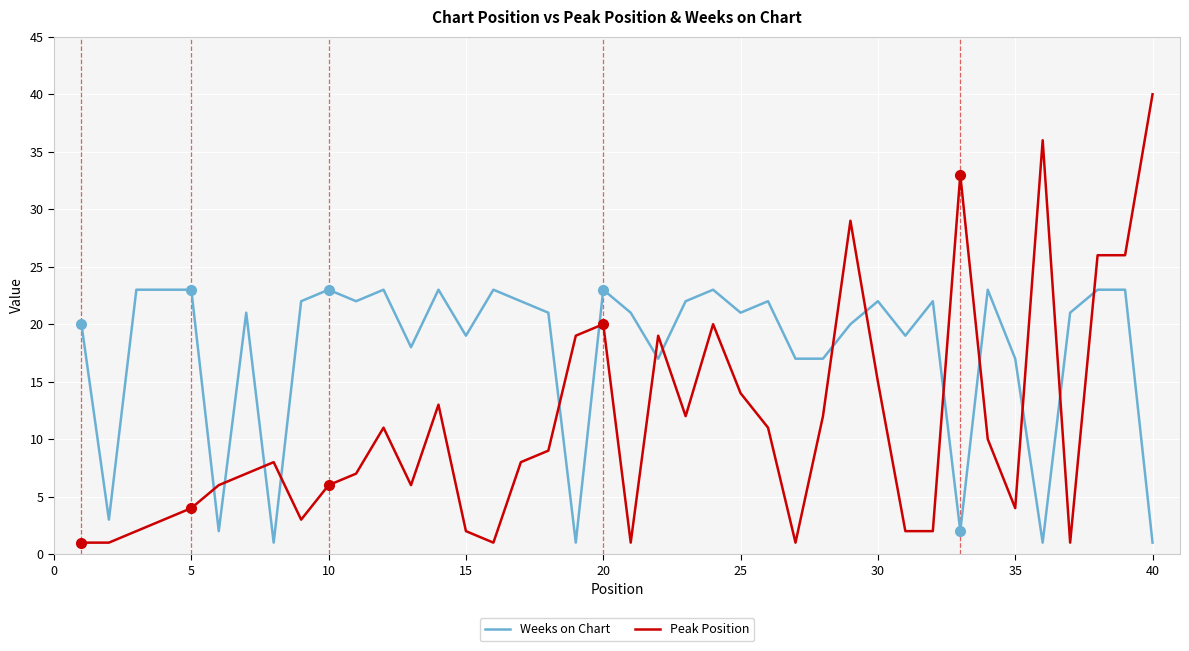

Which series has the largest range (max minus min)?

Peak Position